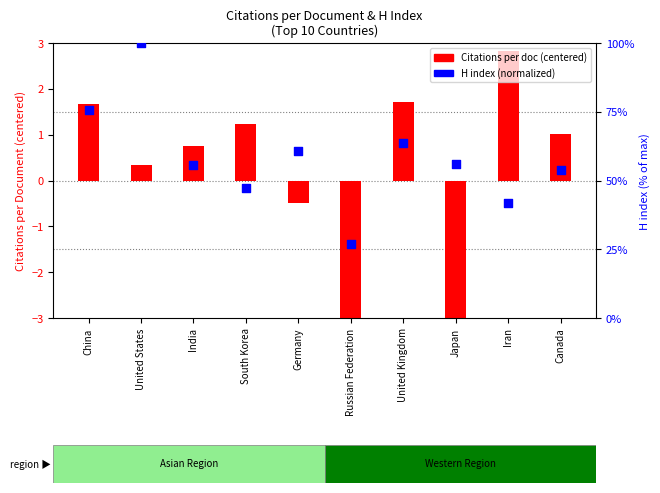

At how many categories does at least one series exceed 53?

7